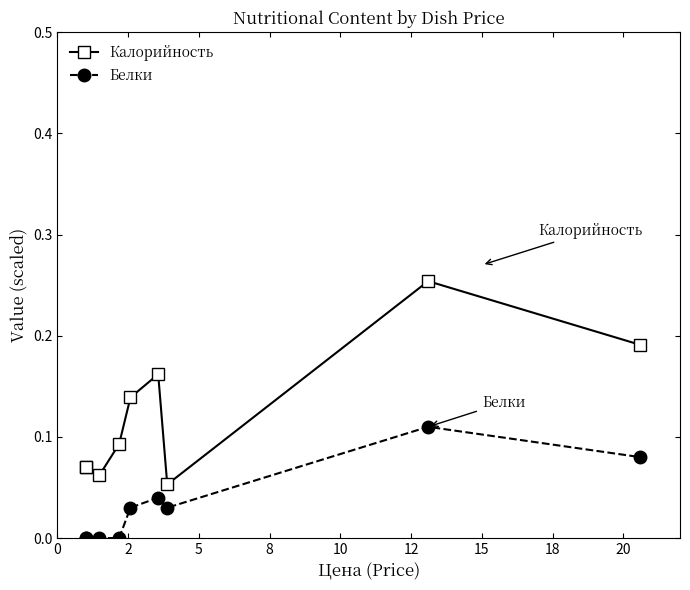

How many lines are shown in the chart?

2